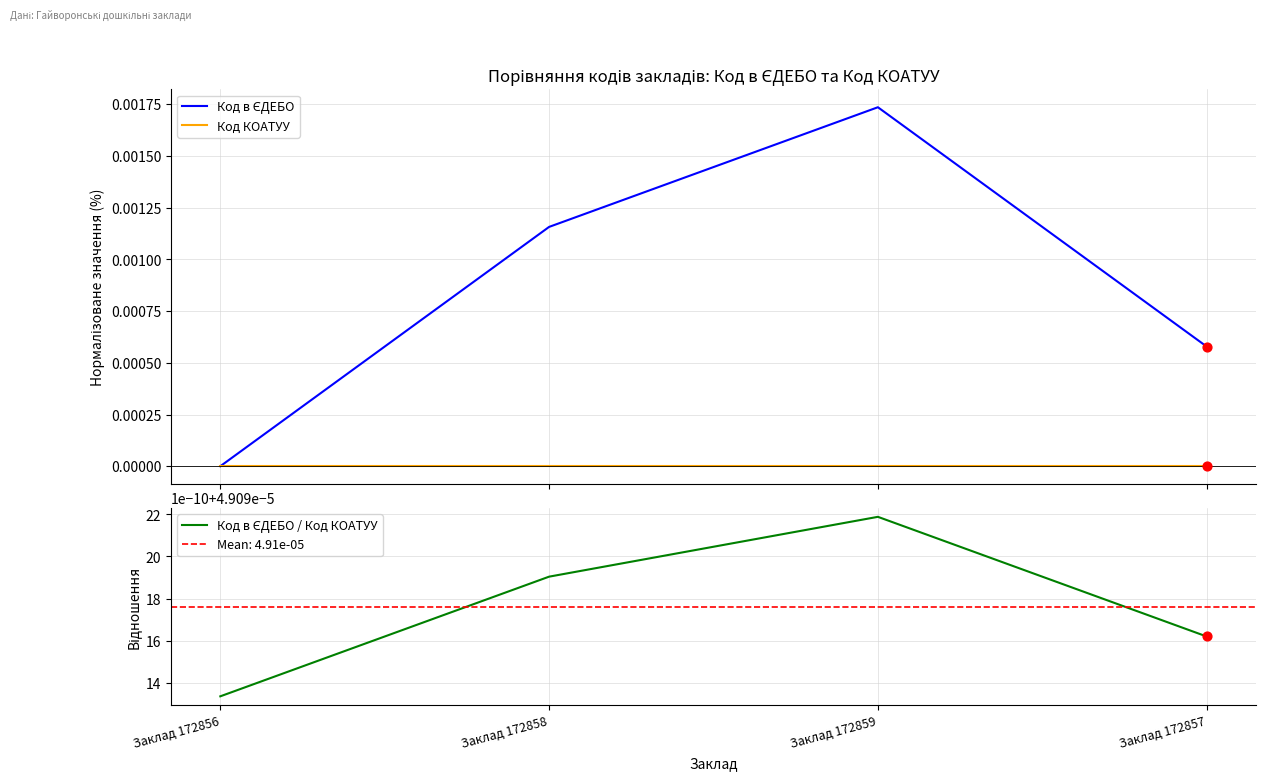

At which category is the sum across all series the highest?

Заклад 172859